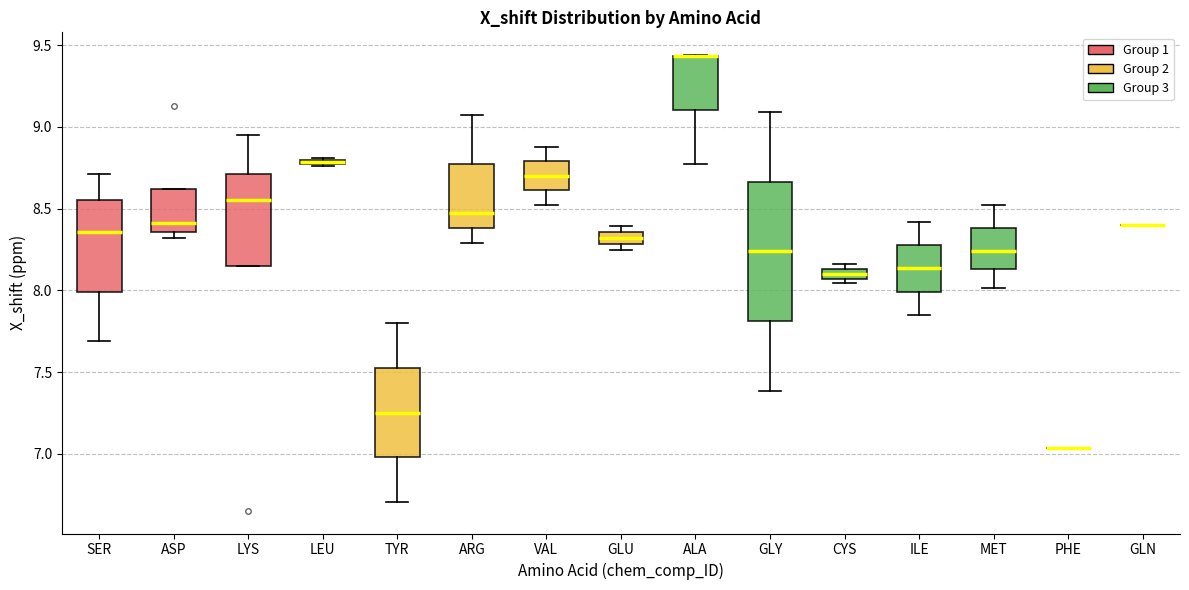

Which box is the tallest, from its lower edge to its upper edge?

GLY